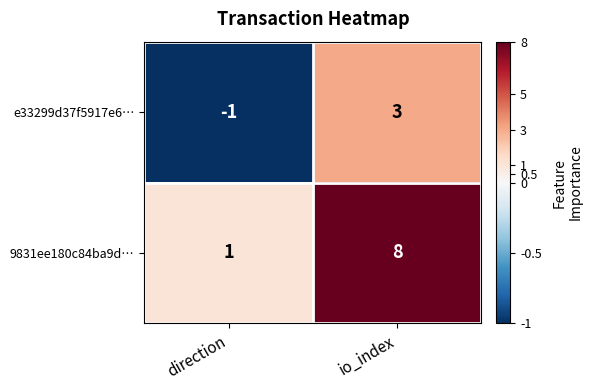

Which series changed the most between direction and io_index?

9831ee180c84ba9d…